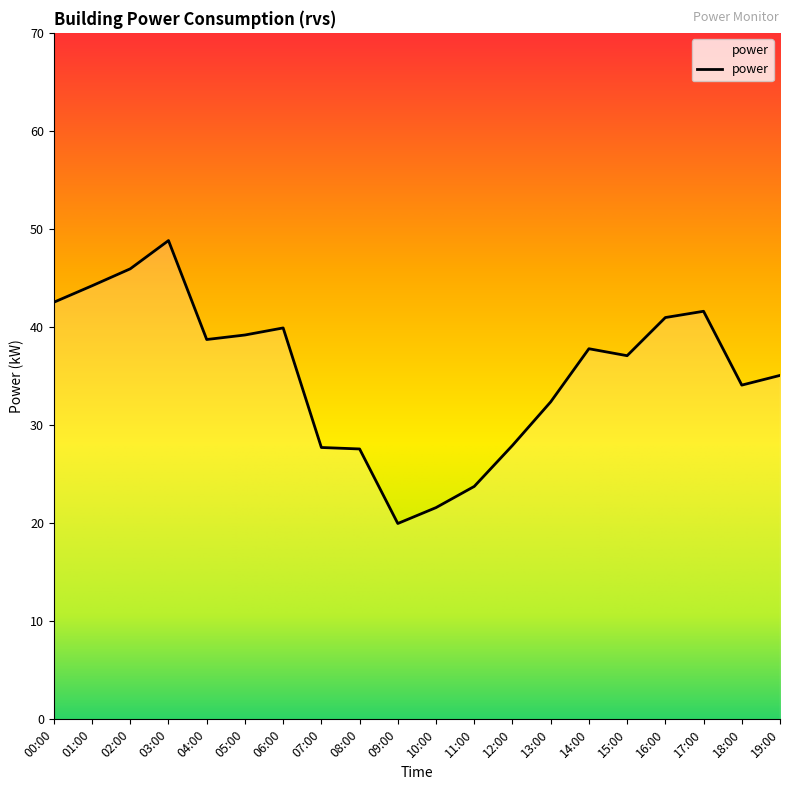

Is it true that the value at 02:00 is 45.9?

True